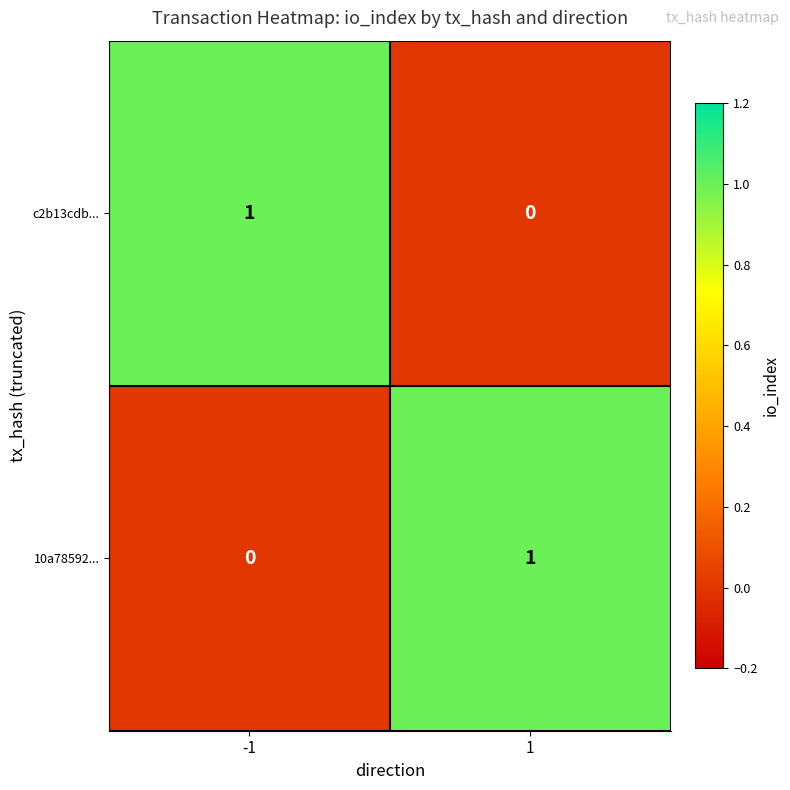

At -1, list the series in order from smallest to largest.

10a78592..., c2b13cdb...